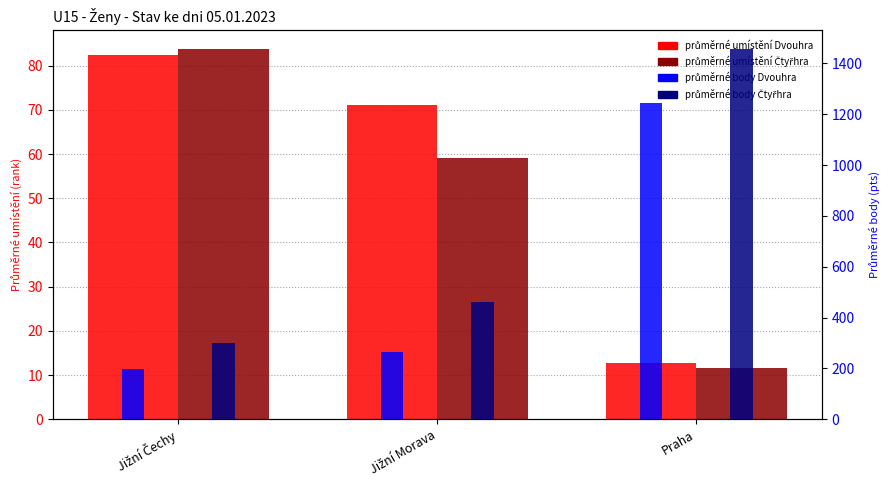

What are all the series names shown in the legend?

Průměrné umístění Dvouhra, Průměrné umístění Čtyřhra, Průměrné body Dvouhra, Průměrné body Čtyřhra